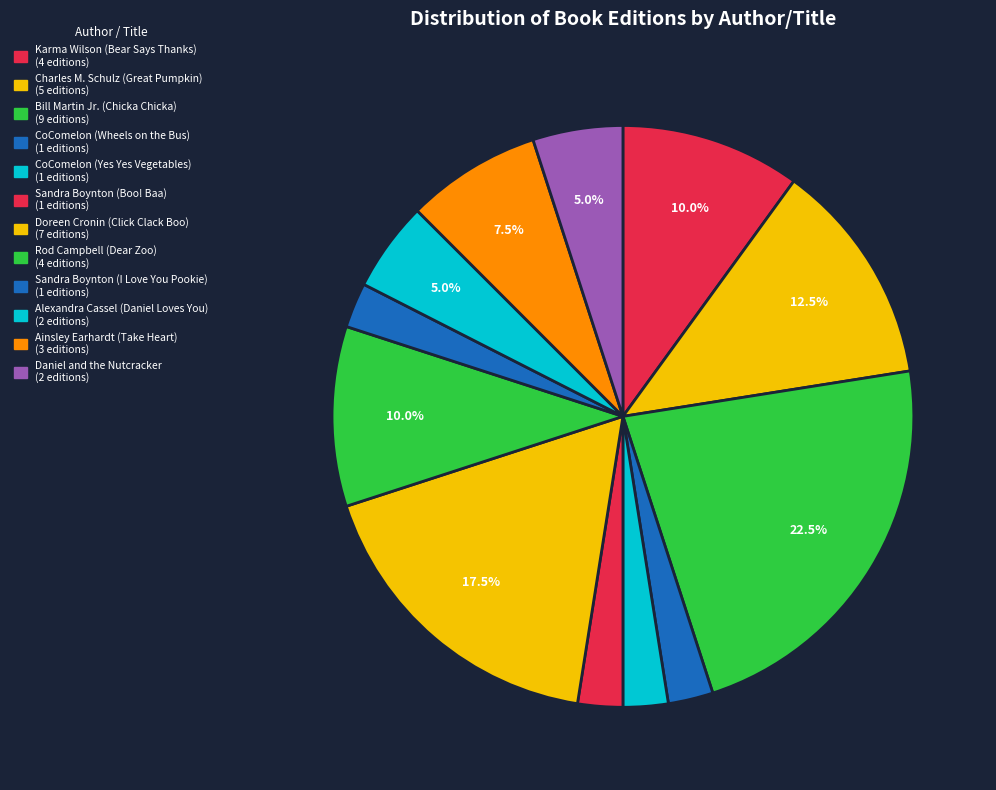

Count the number of slices in the pie.

12